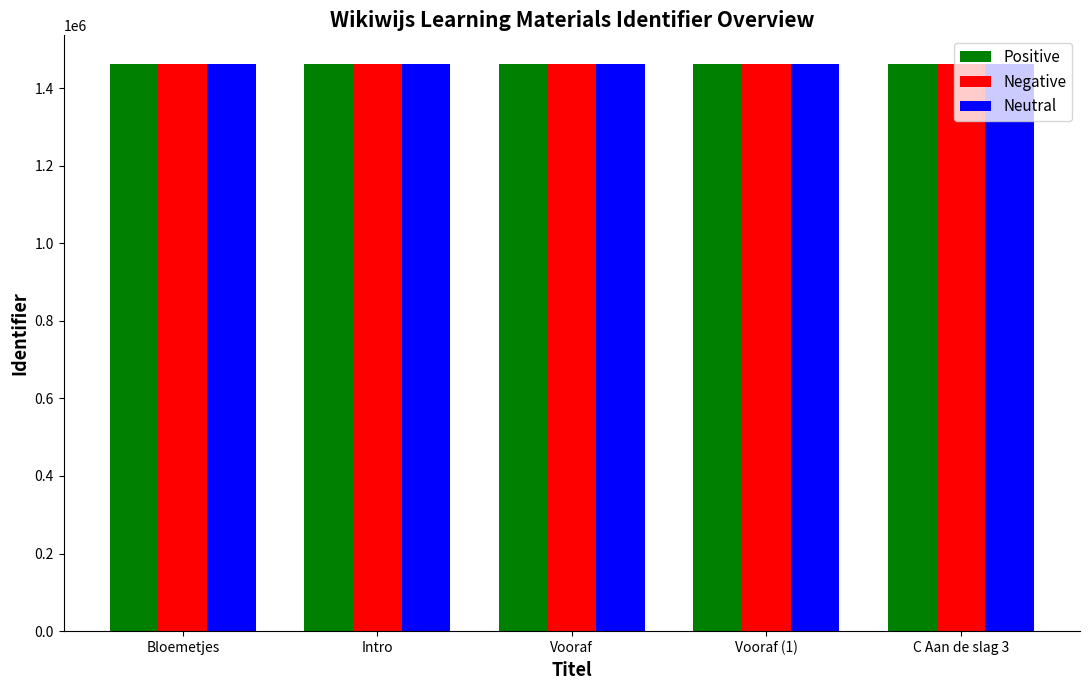

How many series are shown in this chart?

3